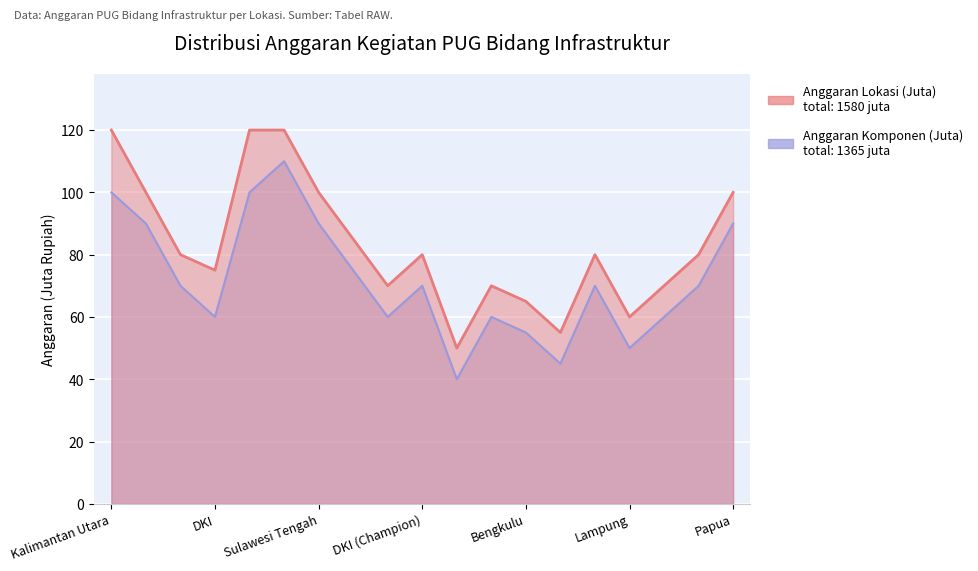

What is the label of the 4th point from the right?

Lampung